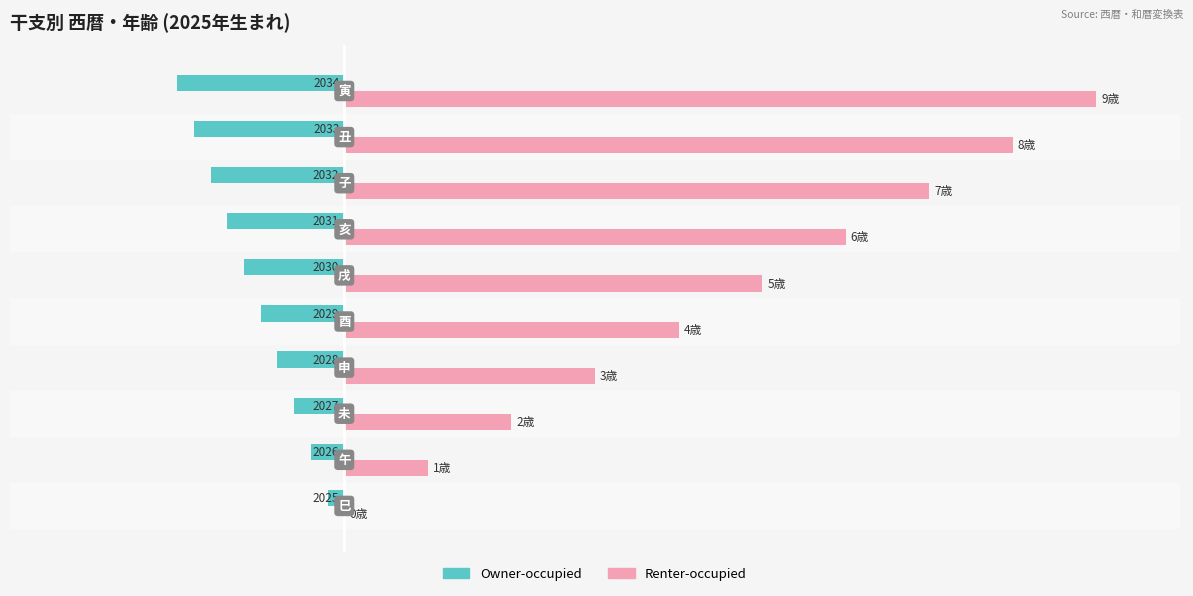

What are all the series names shown in the legend?

Owner-occupied, Renter-occupied